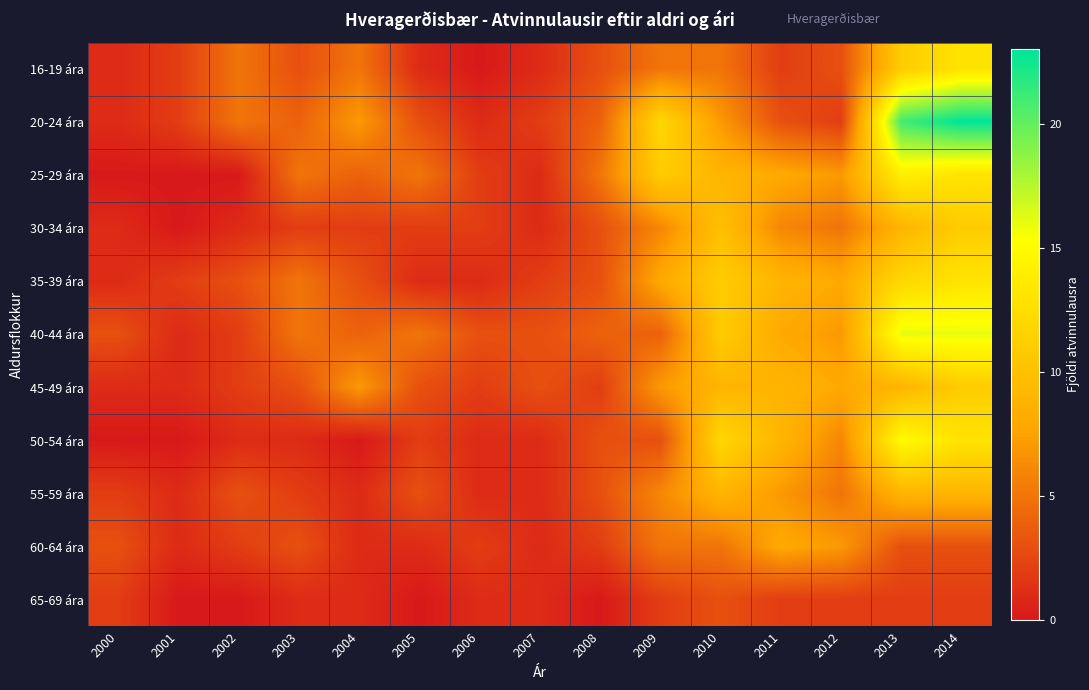

Reading left to right, extract all data points from this chart.

16-19 ára: 2000=1	2001=2	2002=5	2003=3	2004=5	2005=1	2006=0	2007=1	2008=3	2009=5	2010=5	2011=2	2012=3	2013=11	2014=13
20-24 ára: 2000=1	2001=2	2002=5	2003=4	2004=7	2005=3	2006=1	2007=2	2008=4	2009=12	2010=7	2011=3	2012=2	2013=21	2014=23
25-29 ára: 2000=0	2001=0	2002=0	2003=5	2004=4	2005=5	2006=2	2007=1	2008=5	2009=11	2010=9	2011=8	2012=7	2013=14	2014=13
30-34 ára: 2000=1	2001=0	2002=1	2003=2	2004=2	2005=2	2006=2	2007=1	2008=3	2009=6	2010=10	2011=6	2012=5	2013=9	2014=11
35-39 ára: 2000=1	2001=2	2002=3	2003=5	2004=3	2005=1	2006=1	2007=2	2008=3	2009=8	2010=11	2011=9	2012=8	2013=12	2014=13
40-44 ára: 2000=3	2001=1	2002=2	2003=5	2004=4	2005=5	2006=3	2007=3	2008=4	2009=4	2010=11	2011=8	2012=7	2013=16	2014=16
45-49 ára: 2000=1	2001=1	2002=2	2003=3	2004=7	2005=3	2006=2	2007=3	2008=2	2009=7	2010=9	2011=9	2012=8	2013=9	2014=11
50-54 ára: 2000=0	2001=0	2002=1	2003=1	2004=0	2005=2	2006=1	2007=1	2008=3	2009=3	2010=12	2011=9	2012=6	2013=15	2014=13
55-59 ára: 2000=2	2001=1	2002=3	2003=2	2004=1	2005=3	2006=1	2007=1	2008=3	2009=6	2010=9	2011=7	2012=5	2013=9	2014=9
60-64 ára: 2000=3	2001=1	2002=2	2003=3	2004=1	2005=1	2006=2	2007=1	2008=2	2009=5	2010=5	2011=8	2012=7	2013=3	2014=3
65-69 ára: 2000=2	2001=0	2002=0	2003=1	2004=1	2005=0	2006=1	2007=1	2008=0	2009=2	2010=3	2011=2	2012=2	2013=2	2014=2